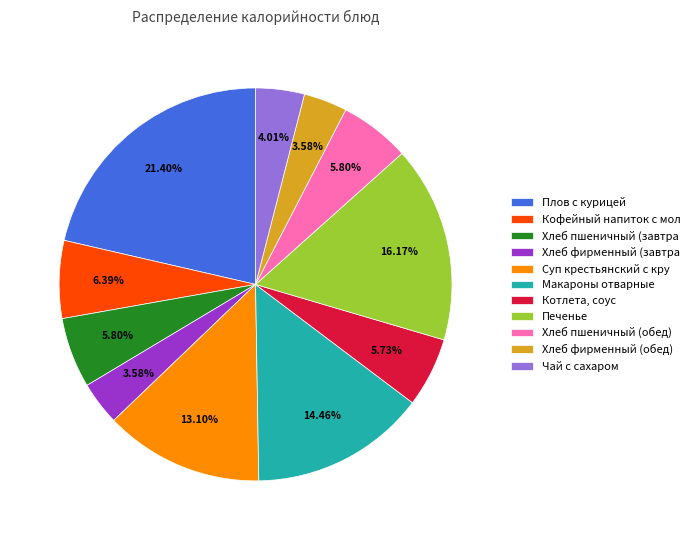

Does Хлеб пшеничный (завтра represent more than half of the total?

No